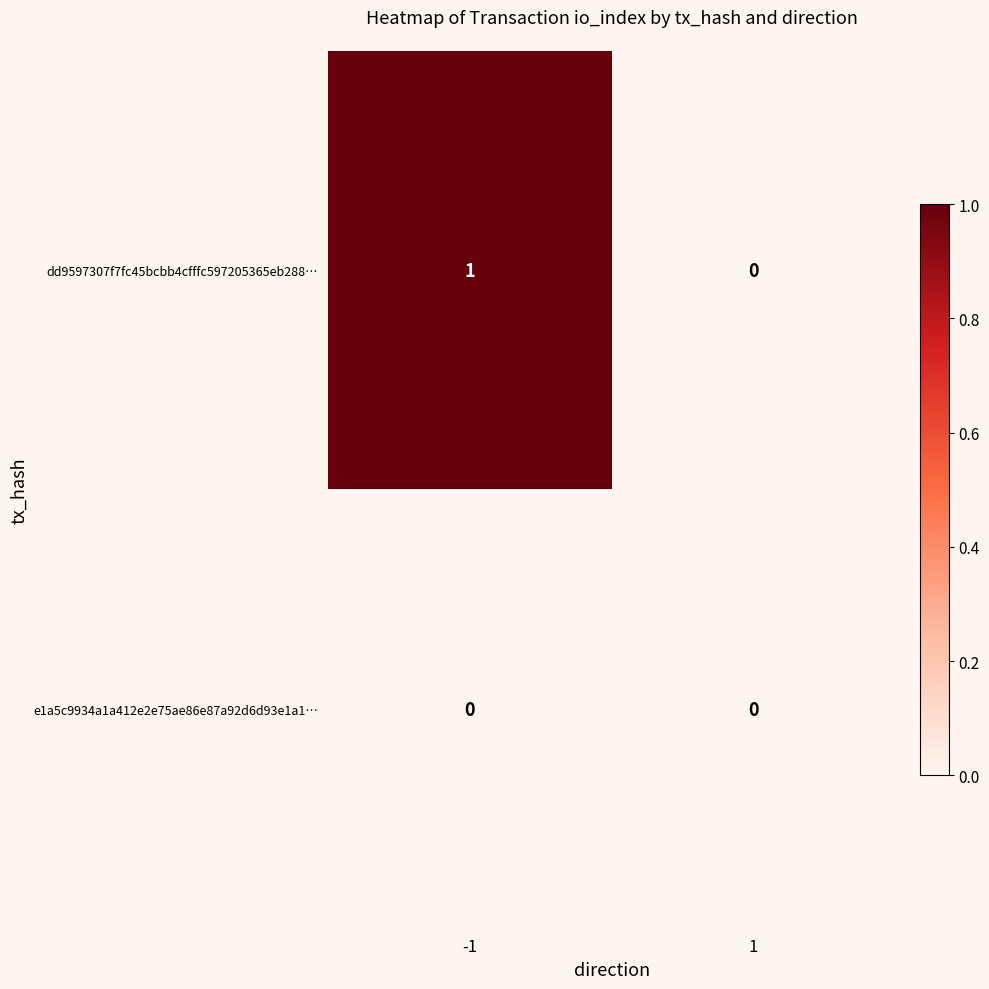

How many values in dd9597307f7fc45bcbb4cfffc597205365eb288… are above zero?

1